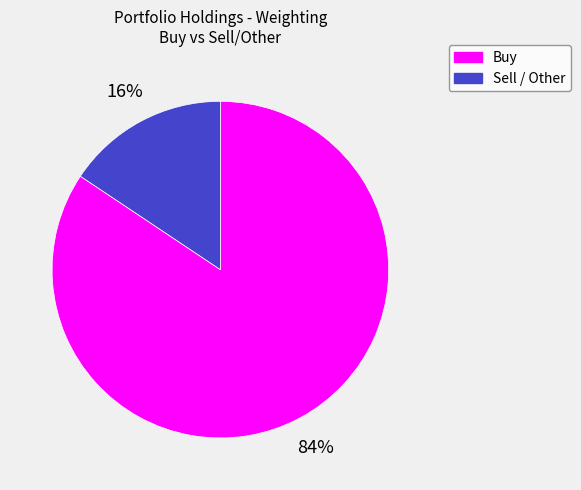

To the nearest percent, what is the average slice percentage?

50%